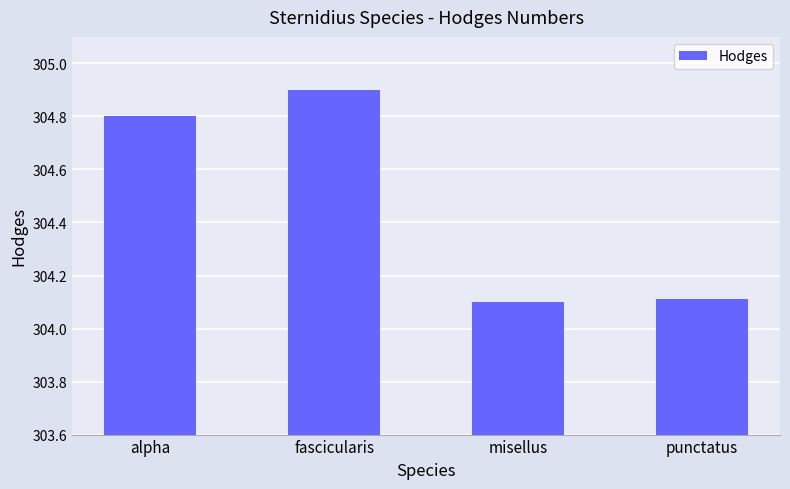

What is the sum of the values at misellus and punctatus?

608.2